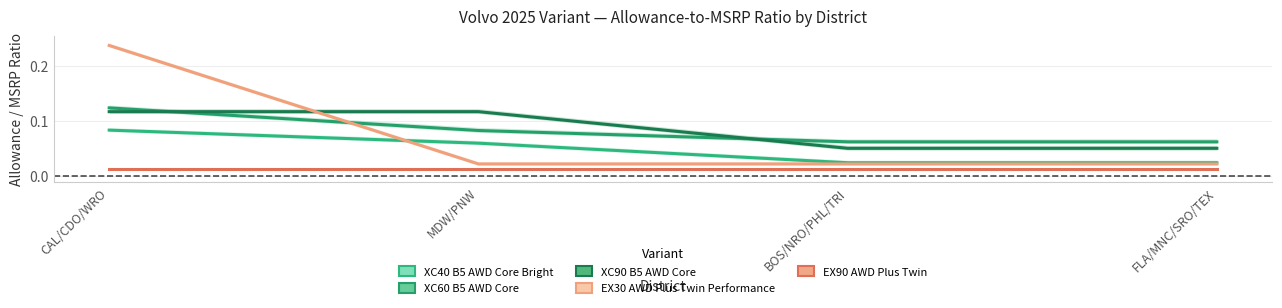

At which category does the chart reach its minimum across all series?

CAL/CDO/WRO